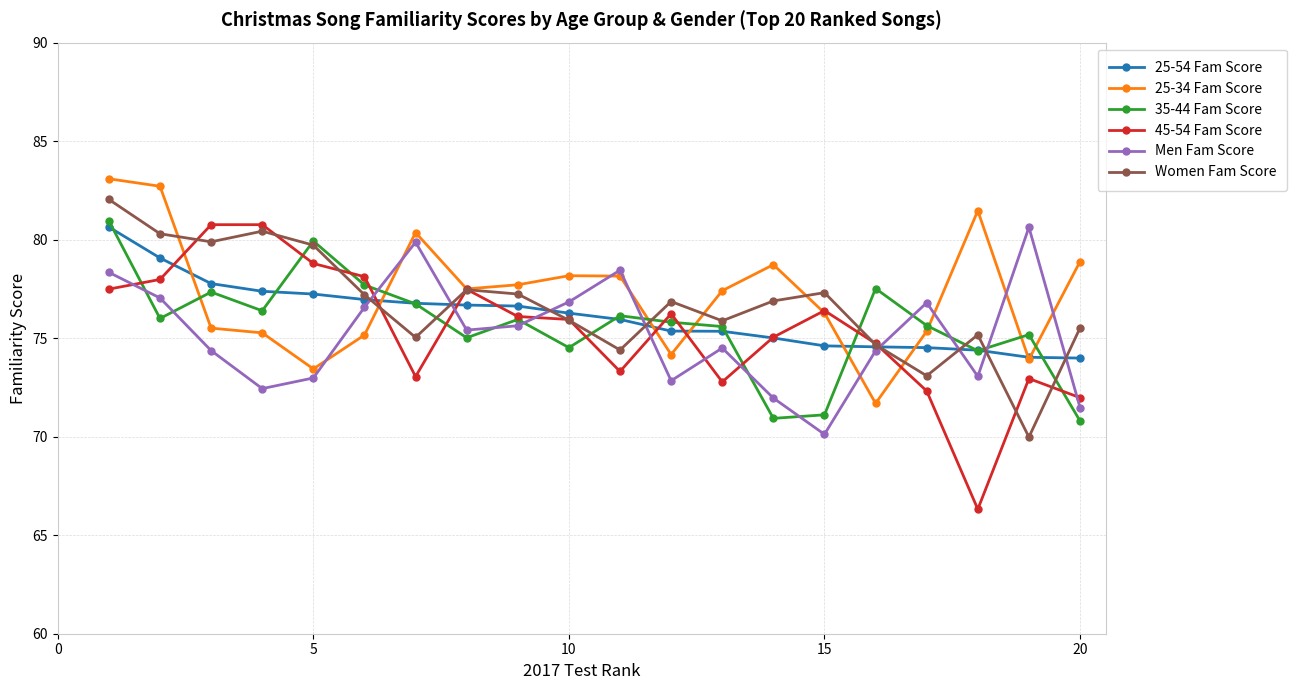

What is the value of the 35-44 Fam Score point at the 7th from the left?

76.7